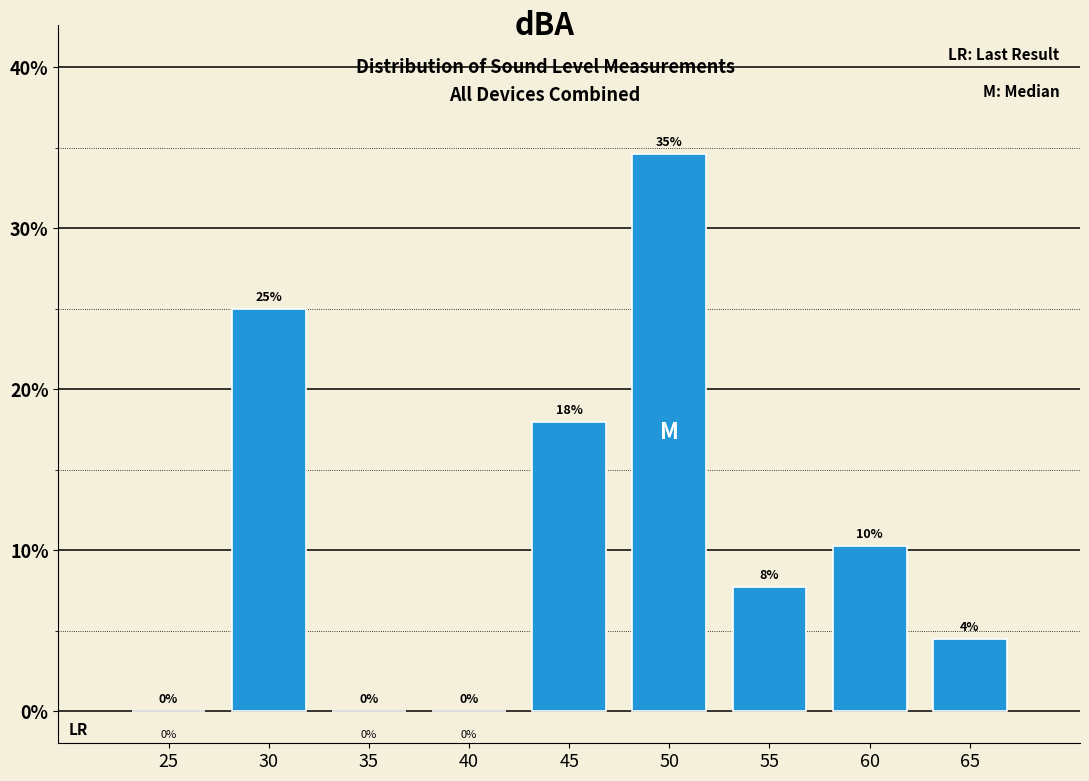

Which category has the highest value across all series?

50